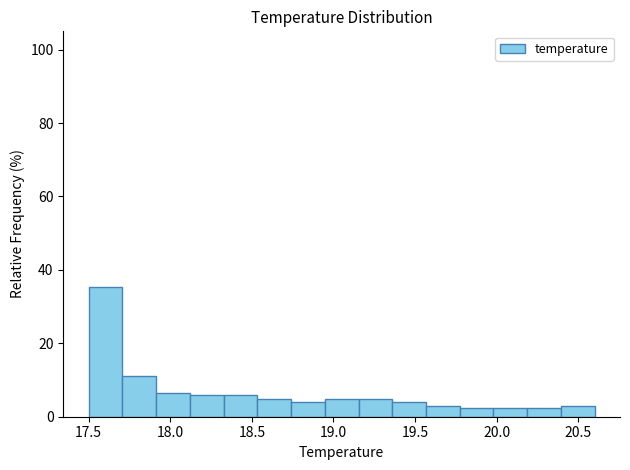

What is the height of the bar covering 20.40 to 20.60 on the x-axis? Neither the bar edges nor the heights are printed on the chart, so give them approximately, as read against the axes.

2